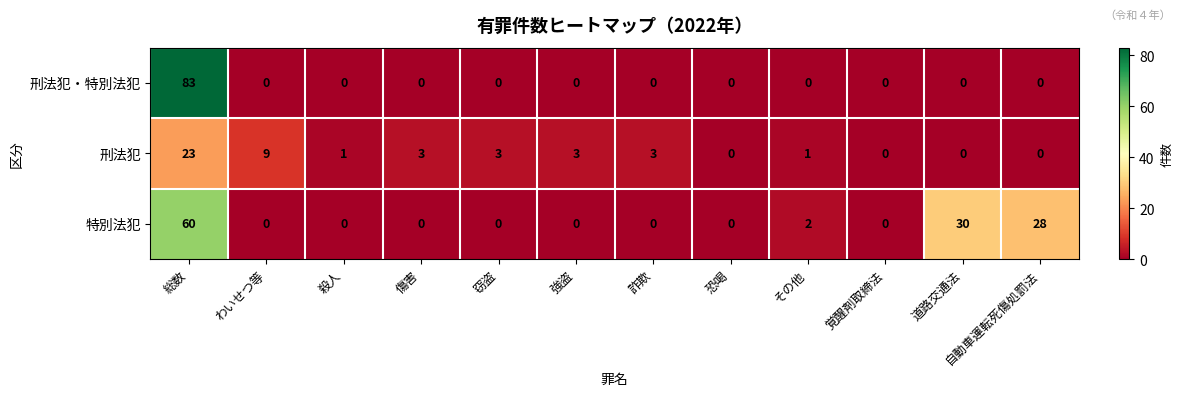

Which category has the highest value across all series?

総数